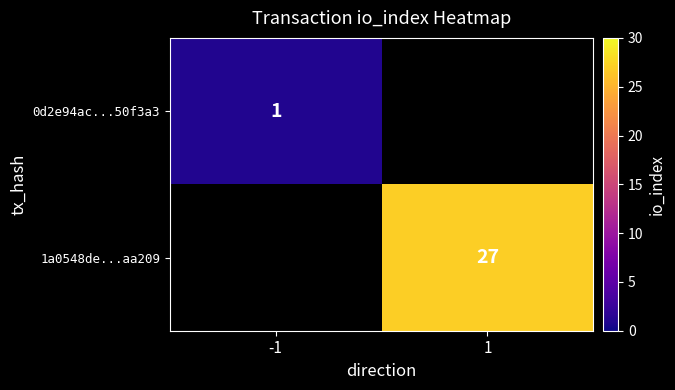

Is it true that 1a0548de...aa209 equals 27 at 1?

True